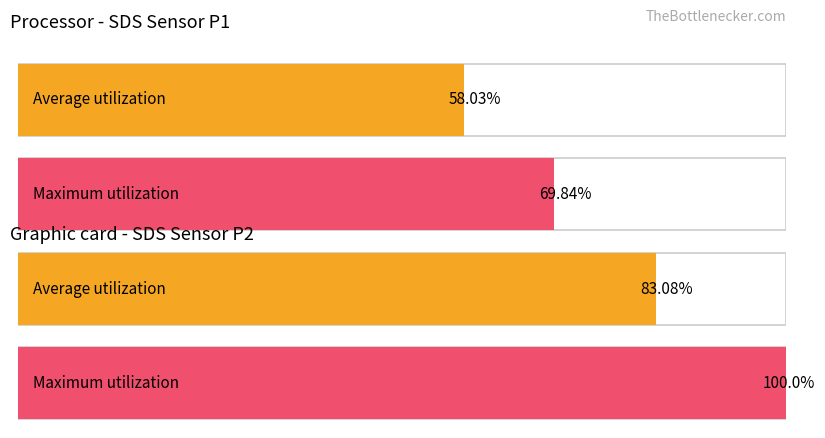

What are all the series names shown in the legend?

Average utilization, Maximum utilization